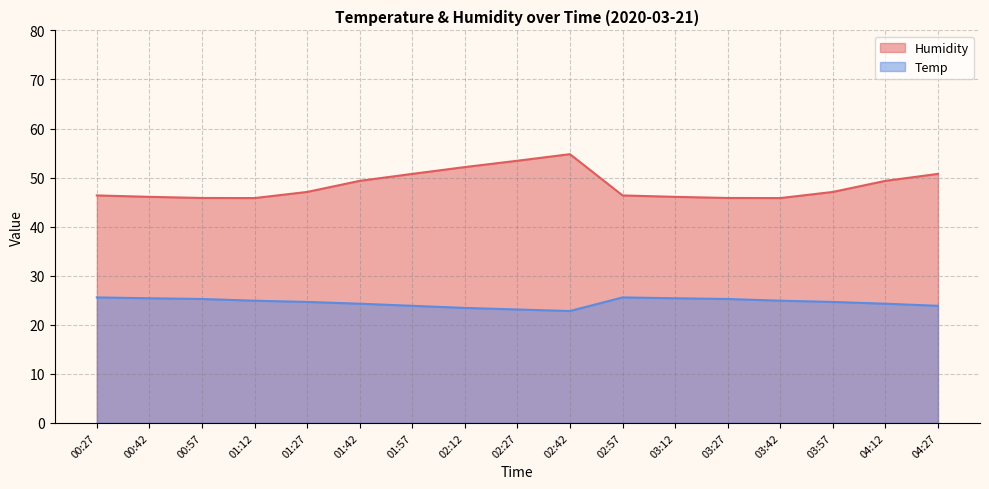

In Humidity, how many points are higher than both neighbors (excluding endpoints)?

1